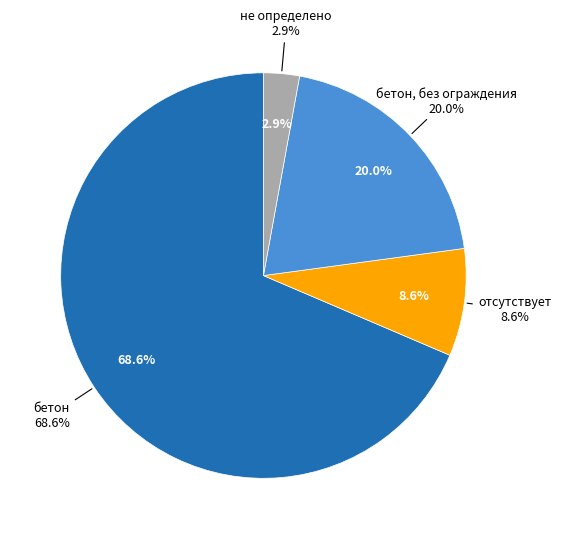

Which category accounts for the majority?

бетон